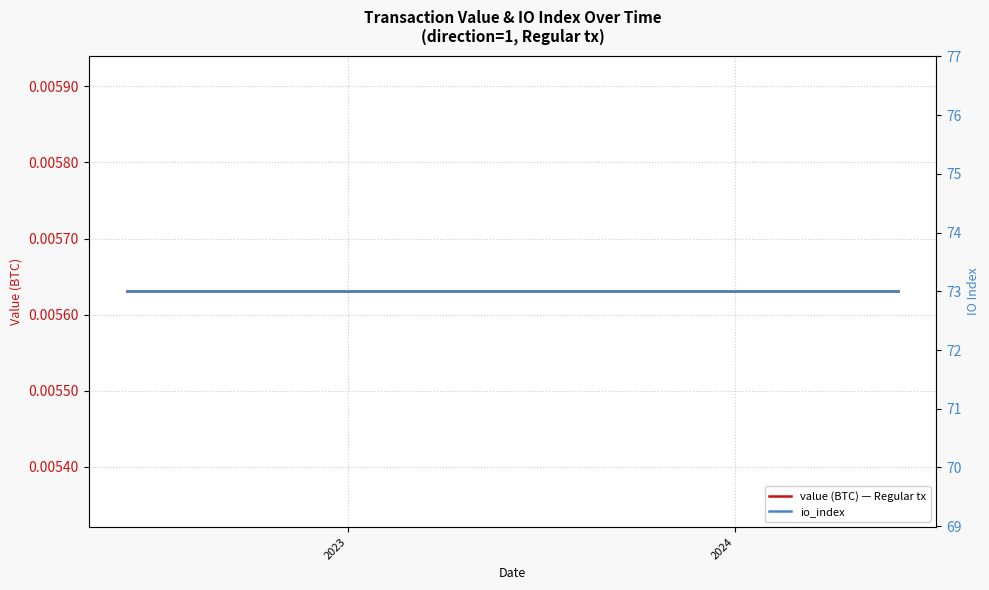

Is the value of io_index at 20 greater than the value of value (BTC) — Regular tx at 3?

Yes